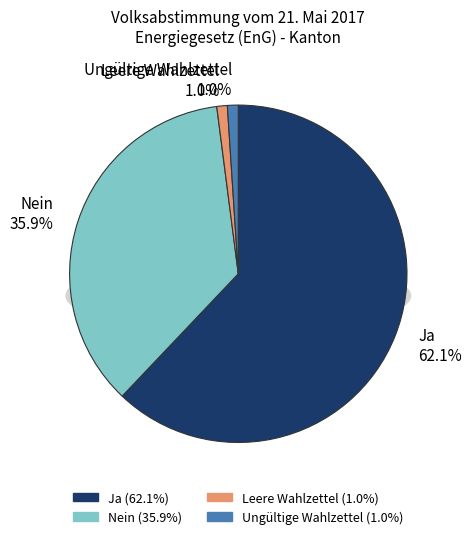

Is Nein the majority of the pie?

No